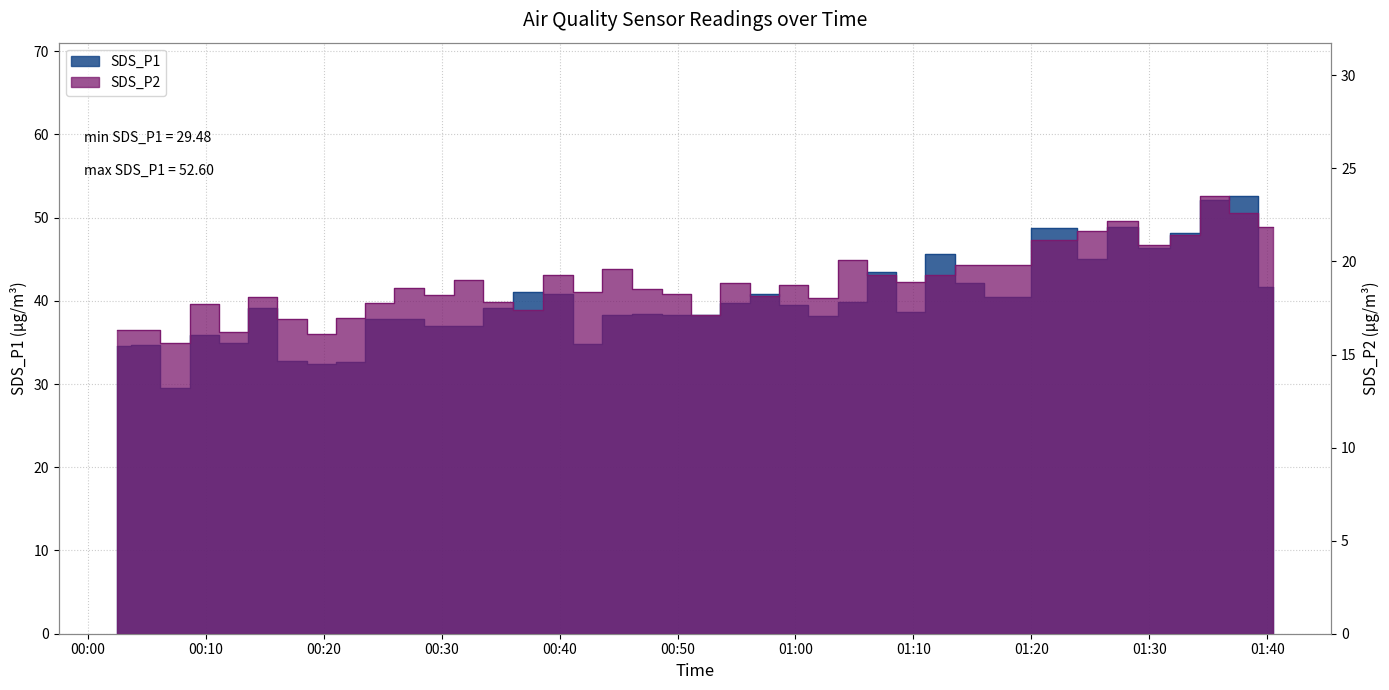

Which category has the lowest value in the SDS_P2 series?

2021/12/22 00:07:24